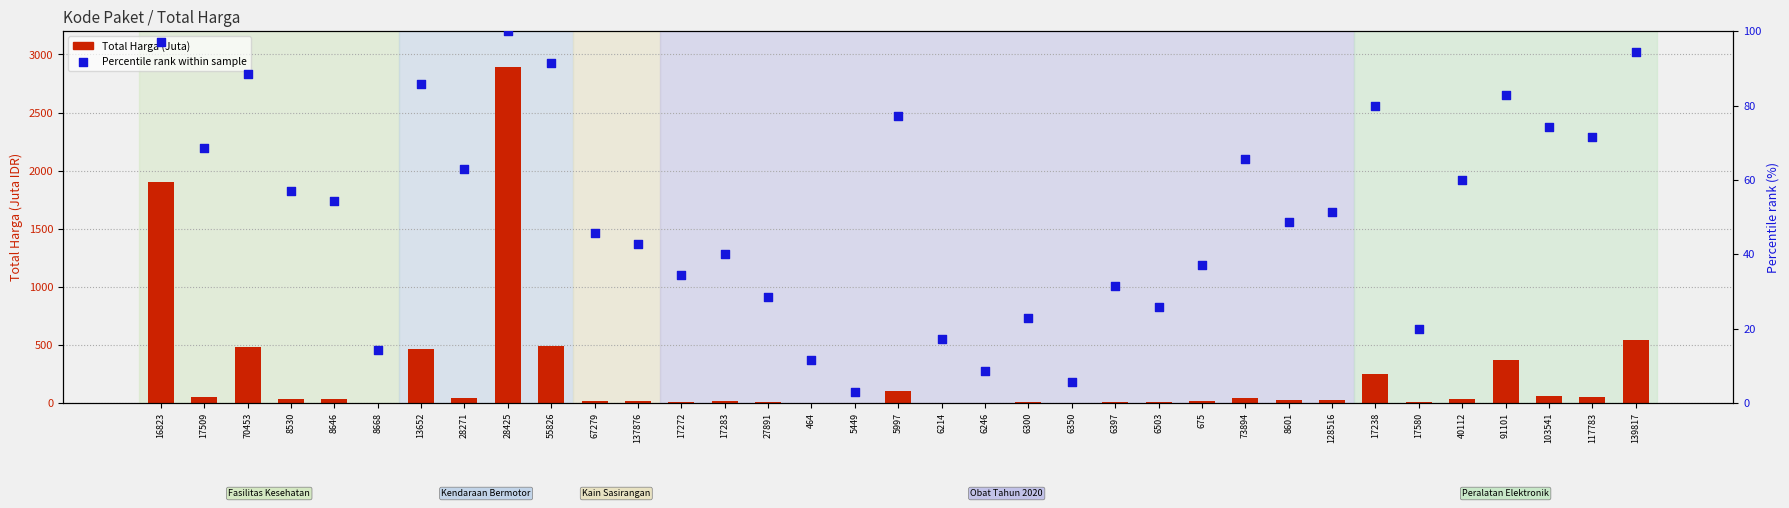

Which series reaches the minimum Y coordinate?

Total Harga (Juta)